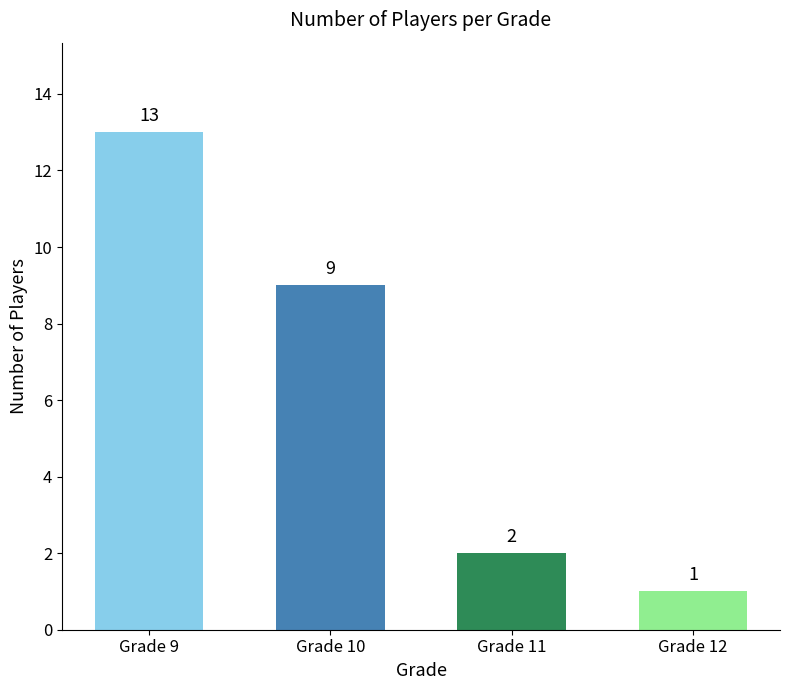

The value at Grade 9 is 13. True or false?

True